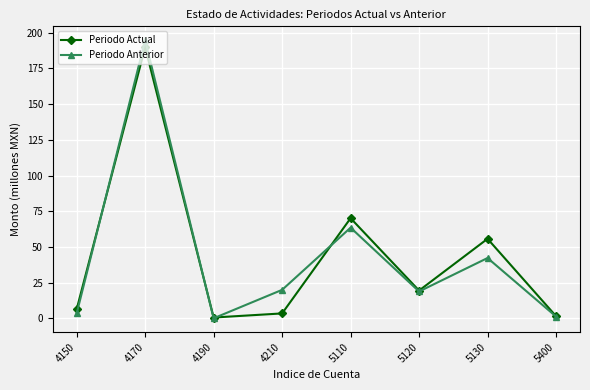

What is the value of the Periodo Actual point at the 5th from the left?

70.1